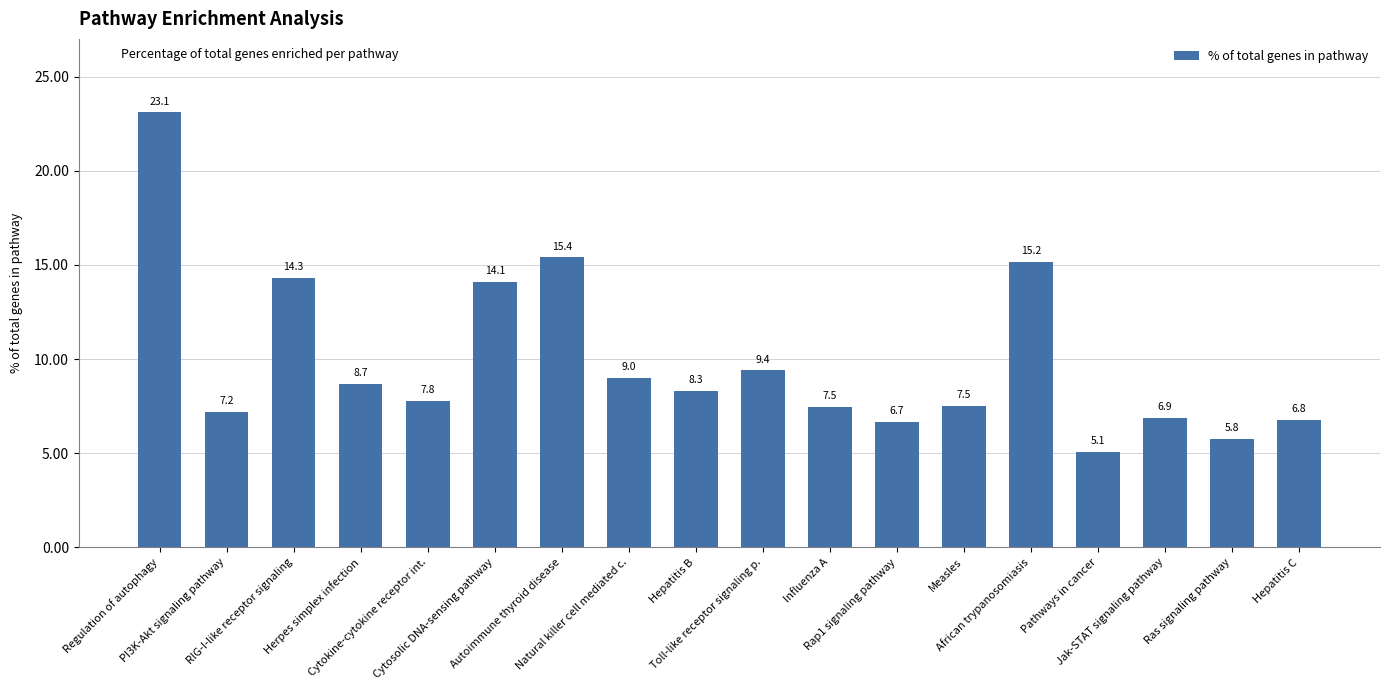

What position from the right is Pathways in cancer?

4